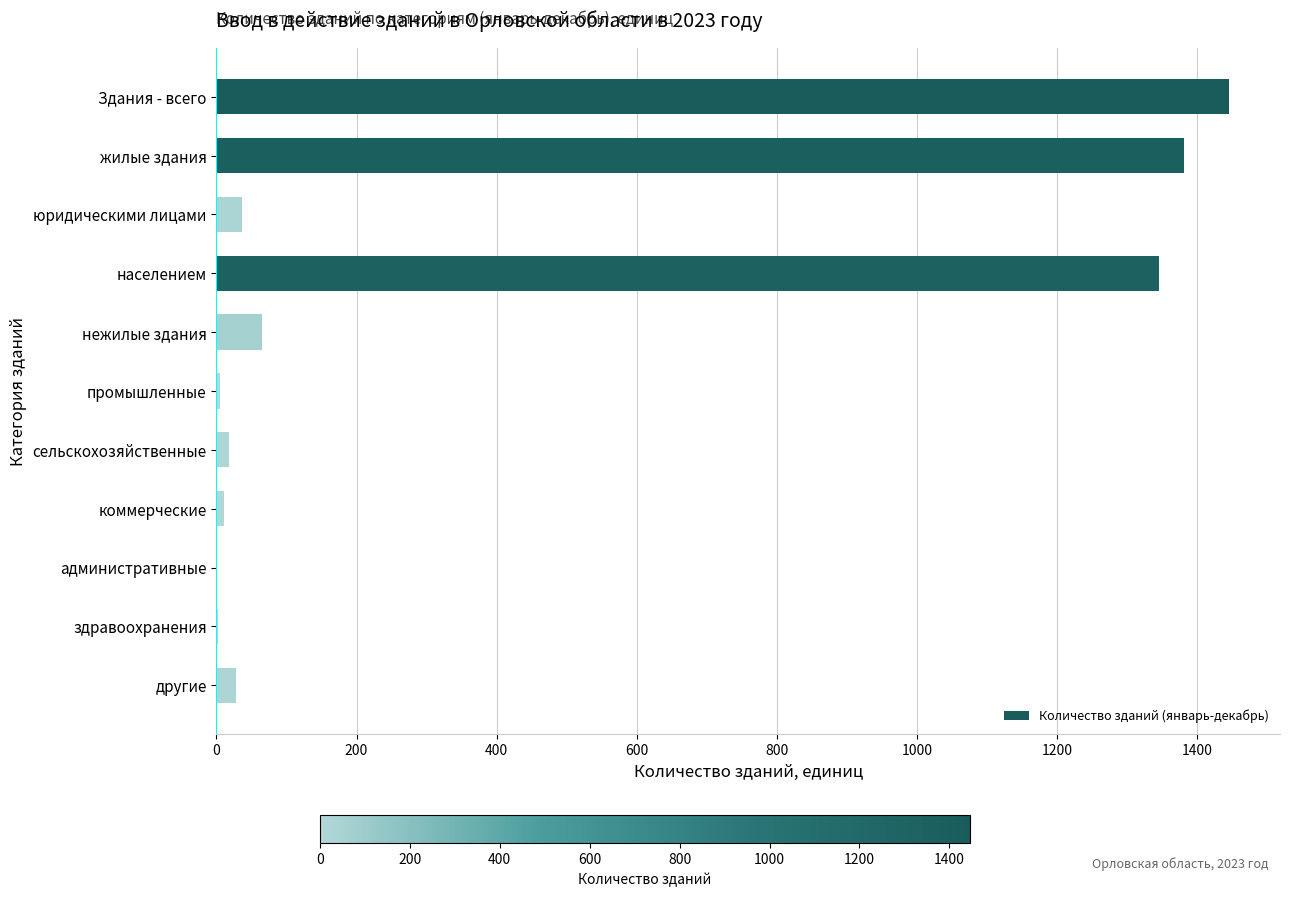

What is the change in value from населением to нежилые здания?

-1280